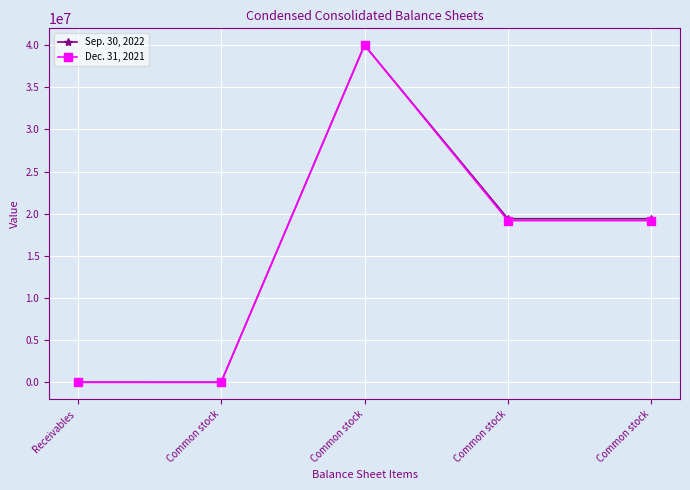

What are all the series names shown in the legend?

Sep. 30, 2022, Dec. 31, 2021